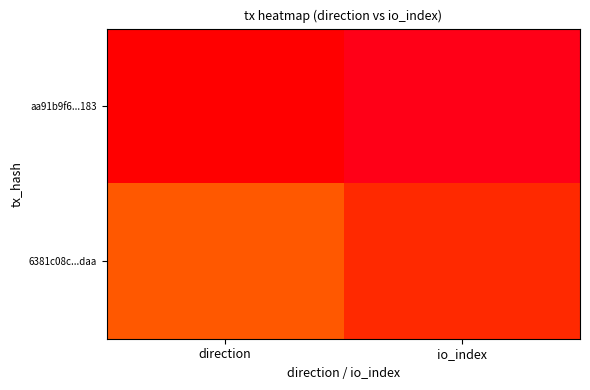

How many series are shown in this chart?

2